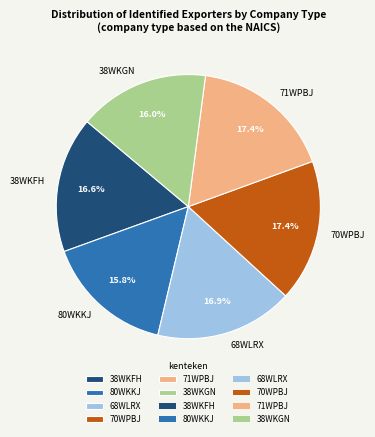

Which has a higher value, 38WKFH or 70WPBJ?

70WPBJ